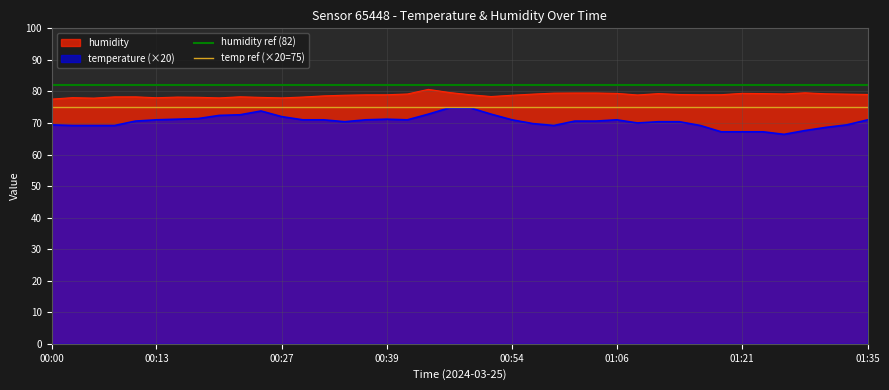

True or false: temperature (×20) and humidity cross at least once.

False